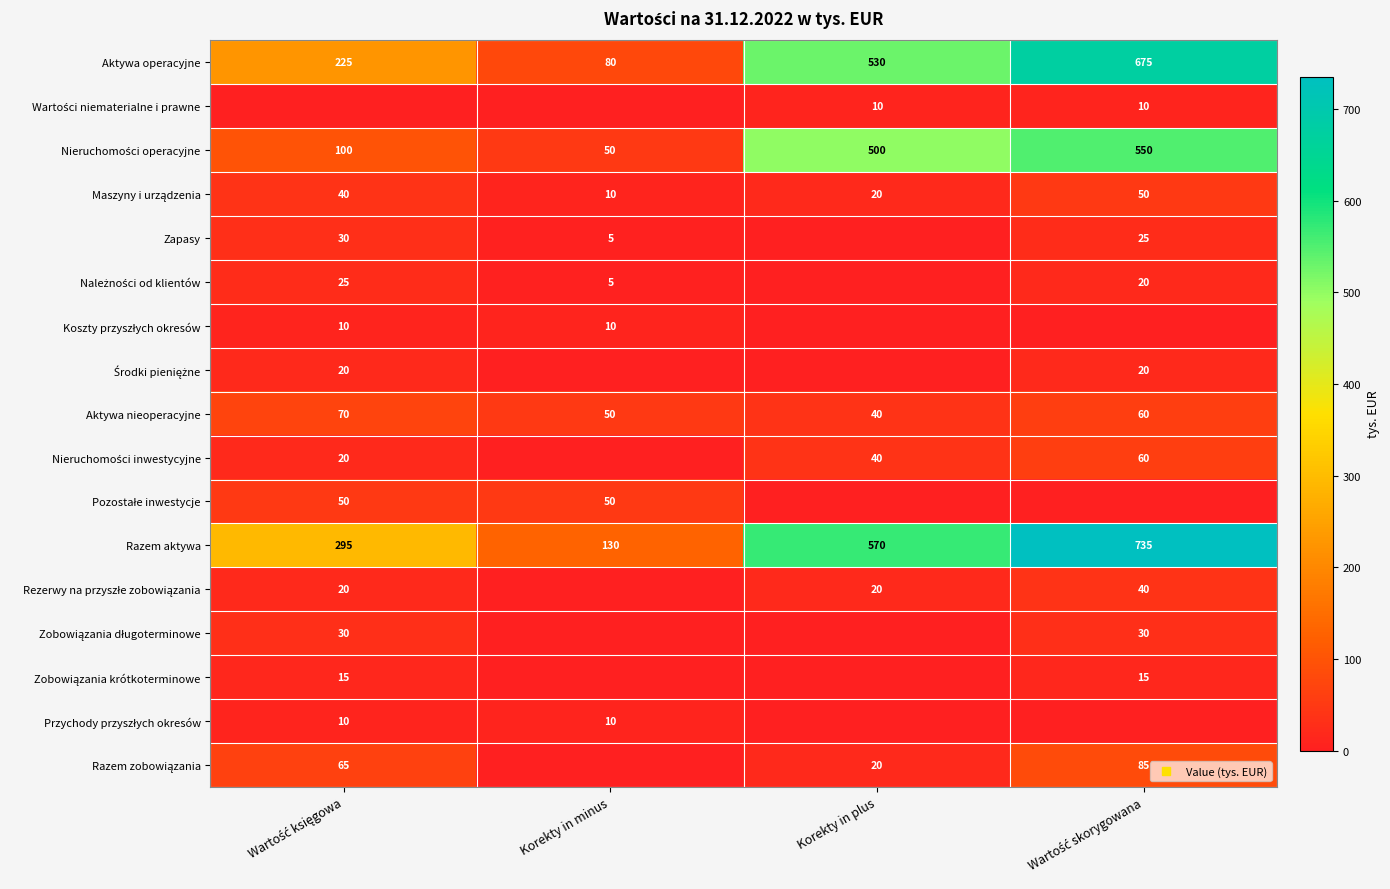

At Wartość skorygowana, list the series in order from smallest to largest.

Koszty przyszłych okresów, Pozostałe inwestycje, Przychody przyszłych okresów, Wartości niematerialne i prawne, Zobowiązania krótkoterminowe, Należności od klientów, Środki pieniężne, Zapasy, Zobowiązania długoterminowe, Rezerwy na przyszłe zobowiązania, Maszyny i urządzenia, Aktywa nieoperacyjne, Nieruchomości inwestycyjne, Razem zobowiązania, Nieruchomości operacyjne, Aktywa operacyjne, Razem aktywa